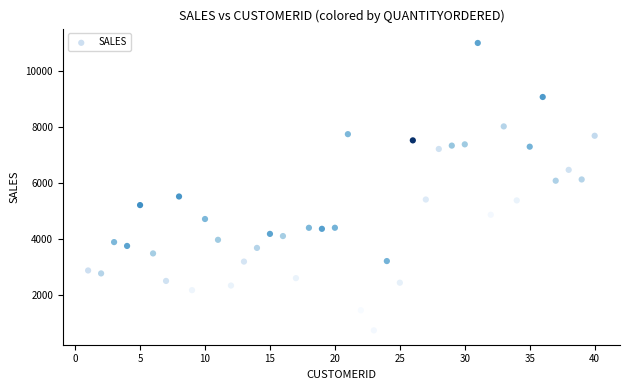

What is the range of X values (max minus min)?

39.0